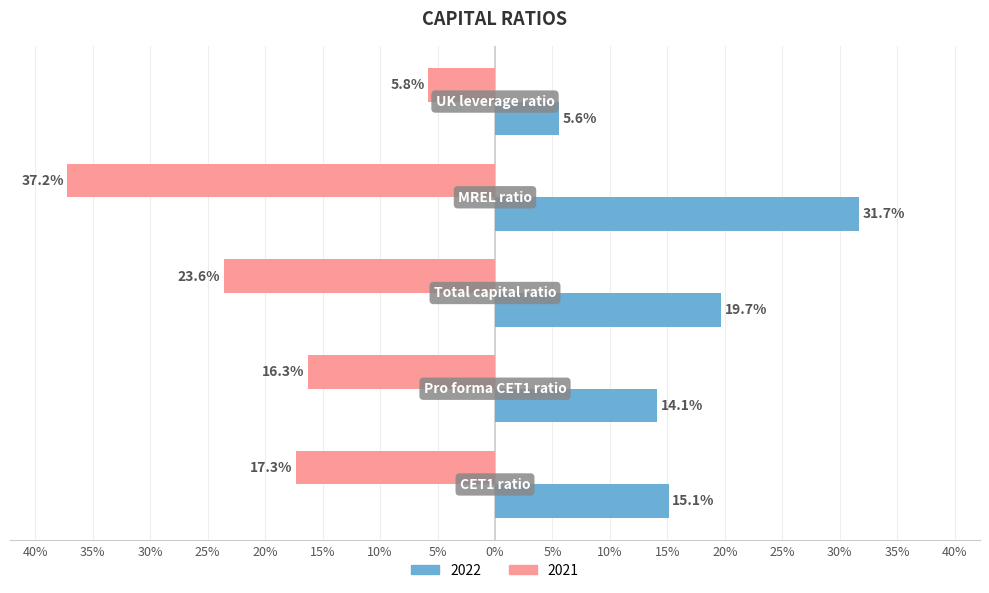

What are all the series names shown in the legend?

2022, 2021